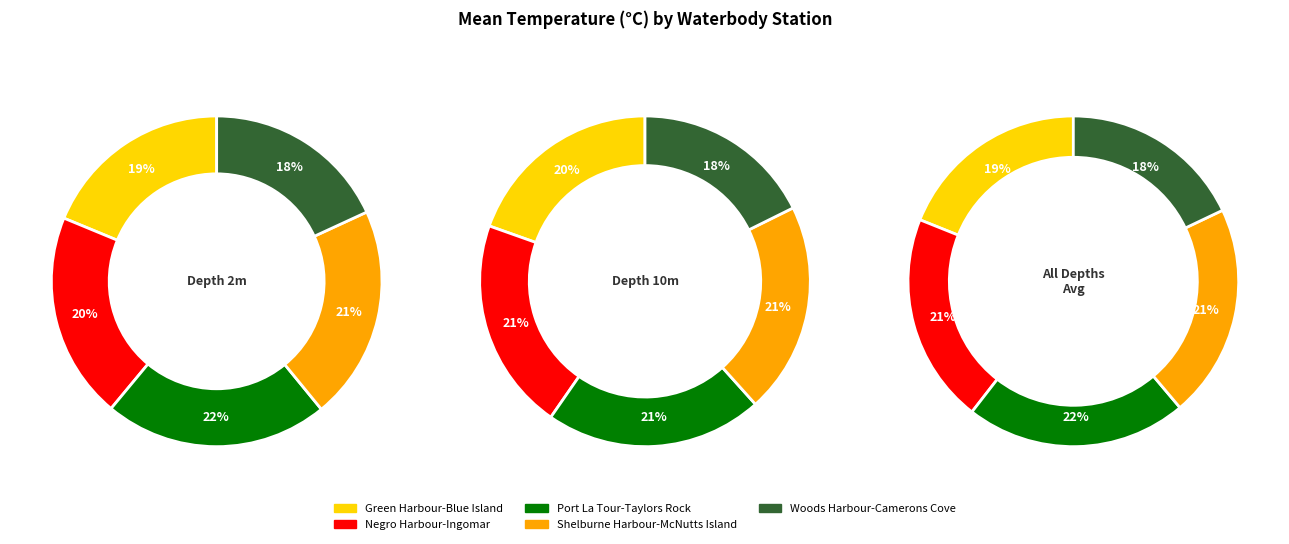

Which category has the smallest portion of the pie?

Woods Harbour-Camerons Cove